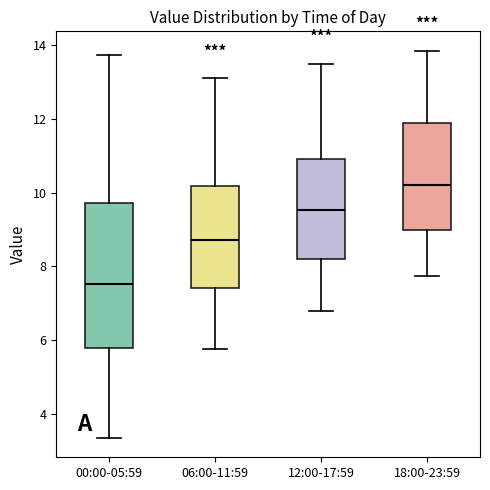

Which box is the tallest, from its lower edge to its upper edge?

00:00-05:59